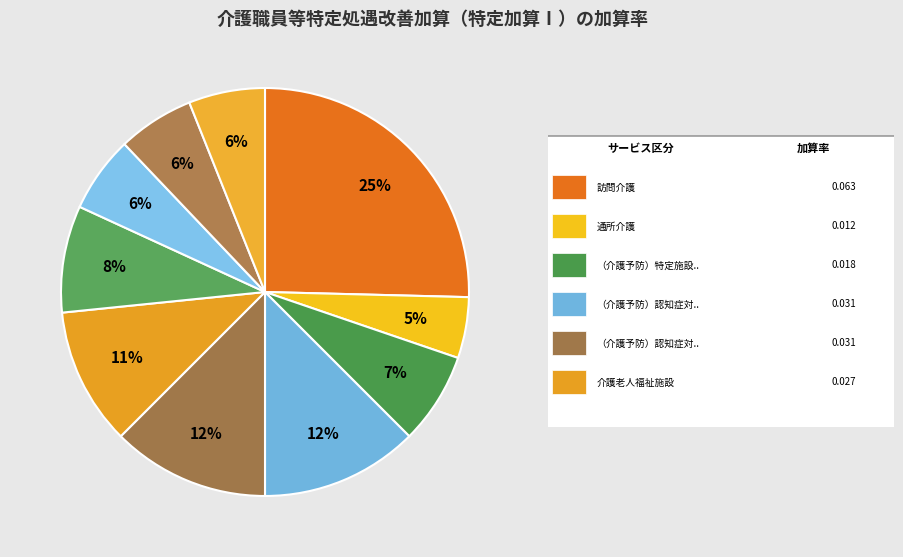

Which slice is the smallest?

通所介護